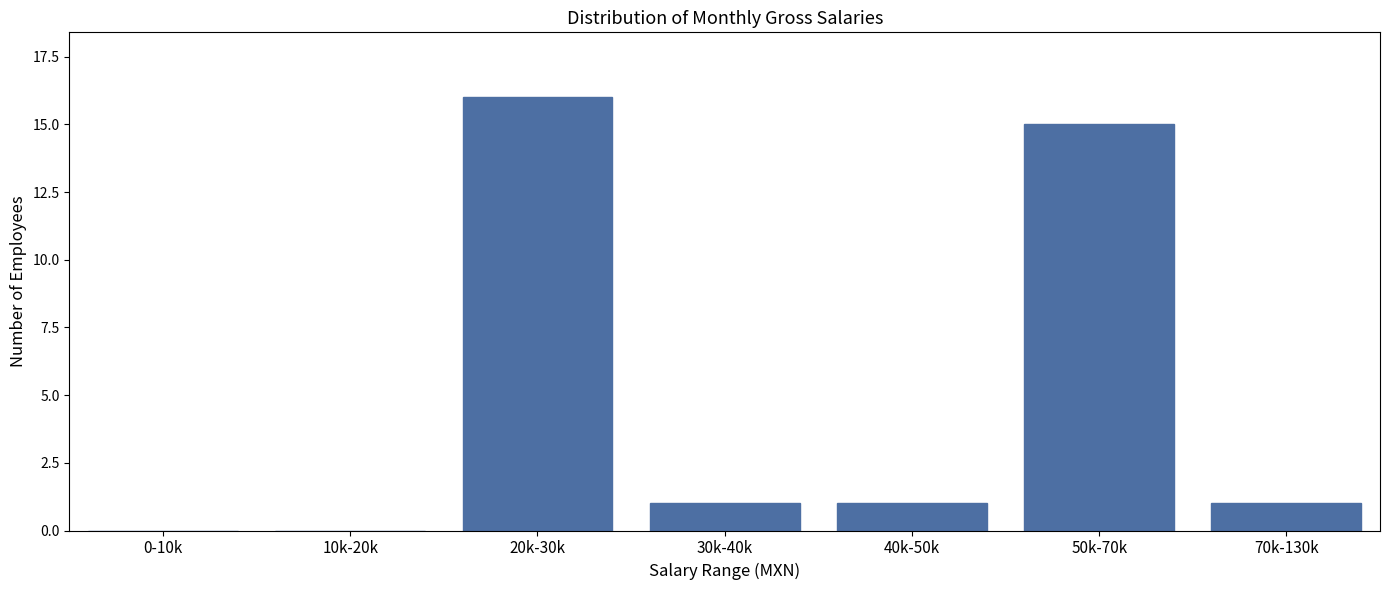

Reading left to right, transcribe all the data shown in this chart.

0-10k=0	10k-20k=0	20k-30k=16	30k-40k=1	40k-50k=1	50k-70k=15	70k-130k=1